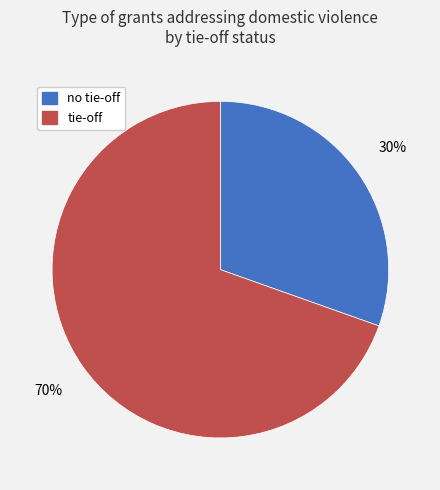

What is the ratio of the value at tie-off to the value at no tie-off?

2.3